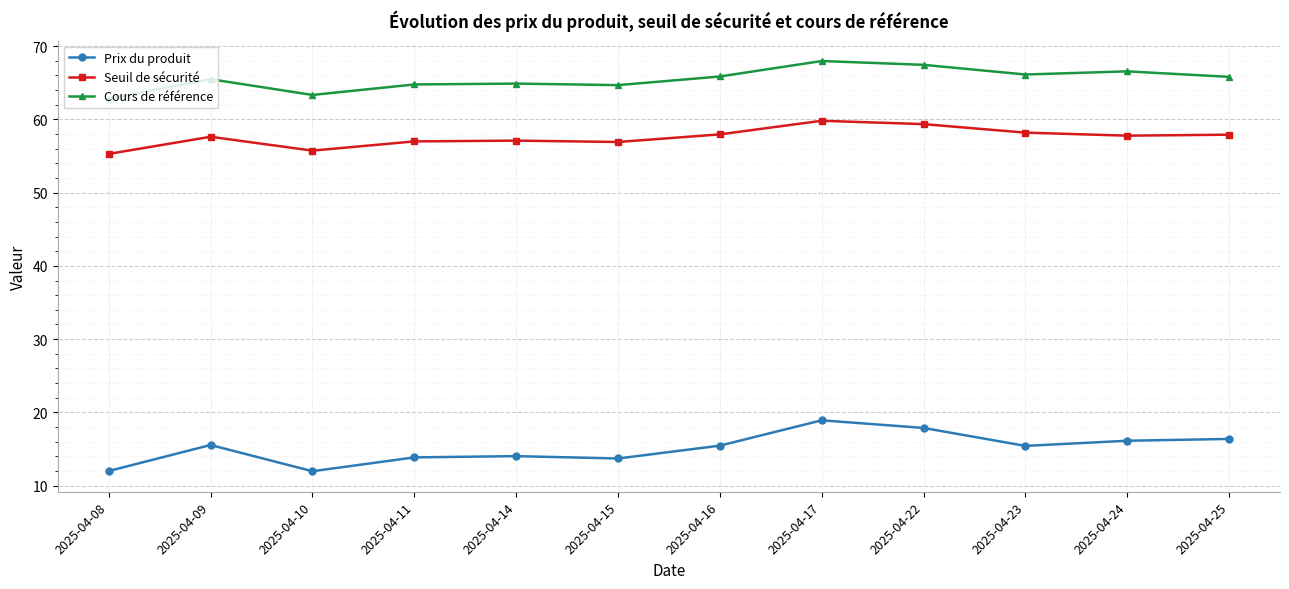

Where is the first local minimum for Cours de référence?

2025-04-10